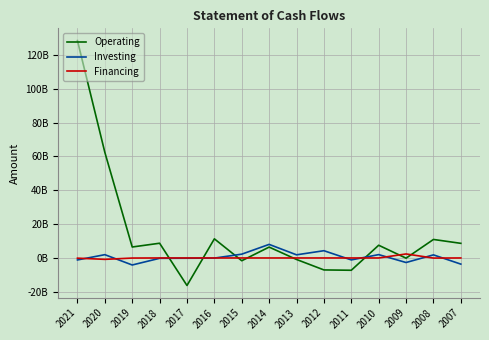

Reading left to right, transcribe all the data shown in this chart.

Operating: 128485454434	62448297010	6477278915	8706981099	-16272345437	11302391524	-1639932262	6422817522	-888591121	-7073981549	-7266987197	7518558586	-118536338	10937488552	8644394005
Investing: -1167653073	1948237215	-4152634576	-207922168	-160284789	-79495346	2247594807	8020620690	1853043058	4289574264	-1154645037	1976813539	-2688614801	1823200365	-3636152770
Financing: -115872000	-828977008	-50611551	0	-550	-2558	-25869	-14175	-511235	-105768	-3492090	-4286326	2366673217	-63553248	0